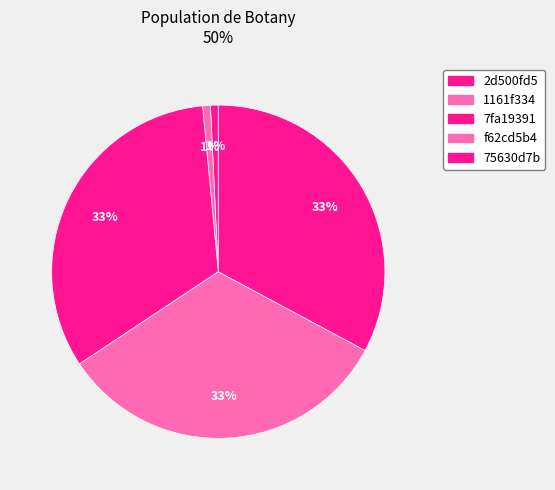

Does 2d500fd5 represent more than half of the total?

No